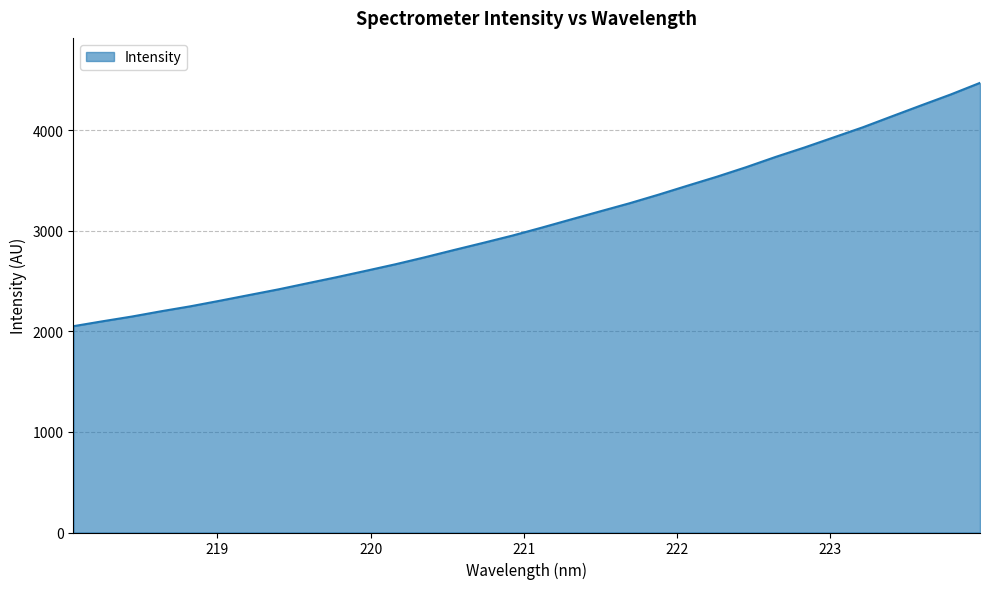

What is the difference between the maximum and minimum values?

2420.9